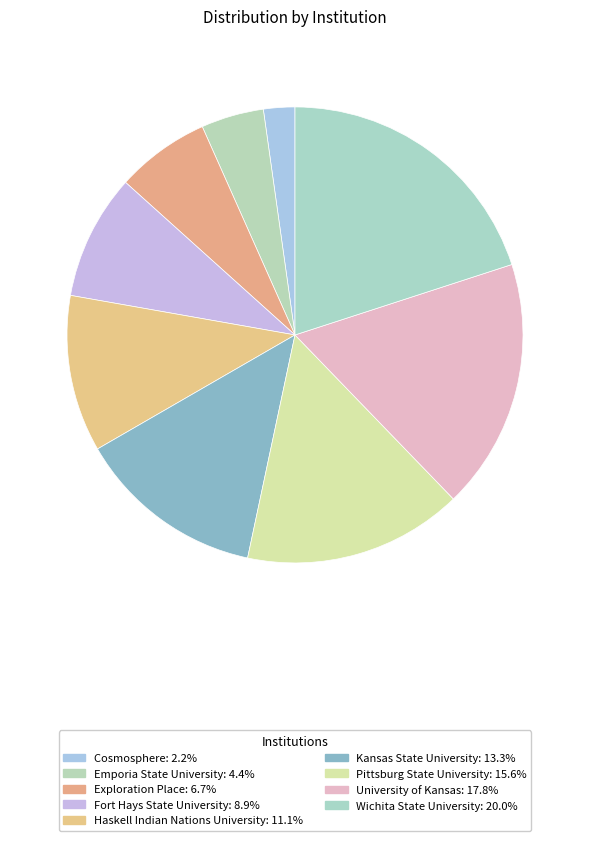

How many segments does this pie chart have?

9